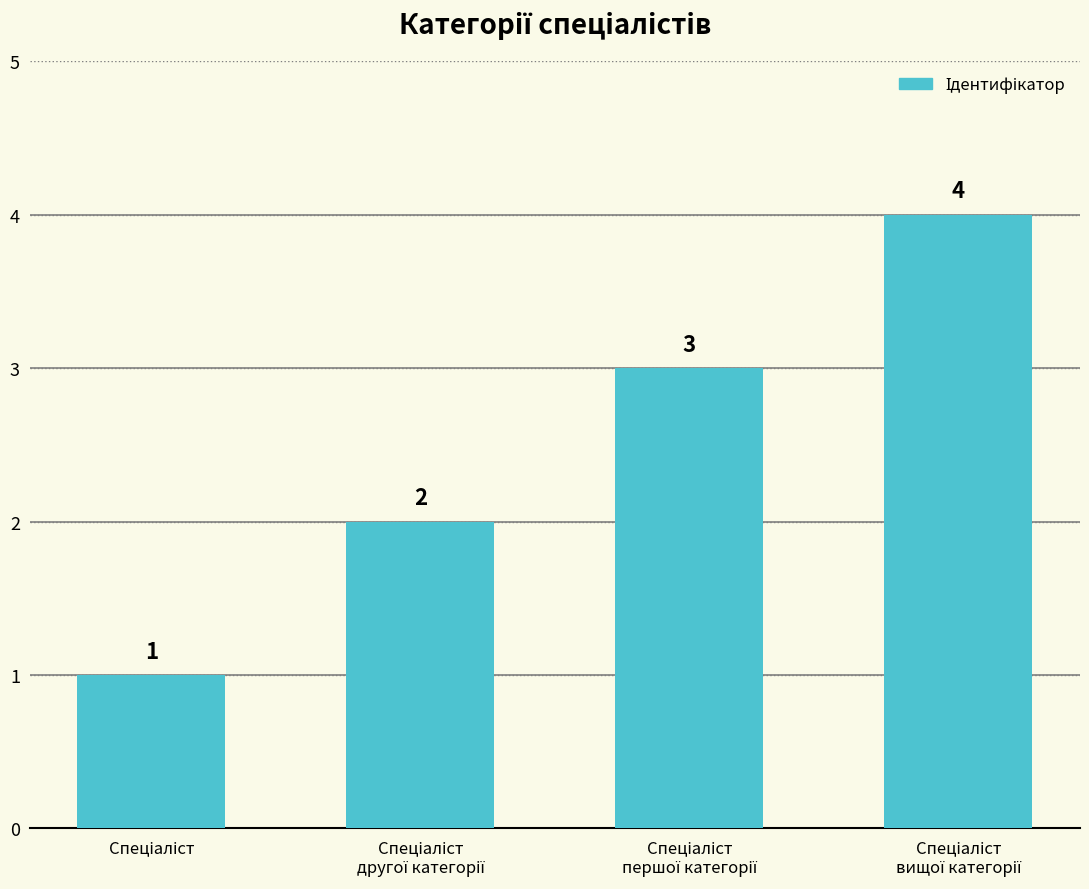

Count the values in the range 2 to 4.

3